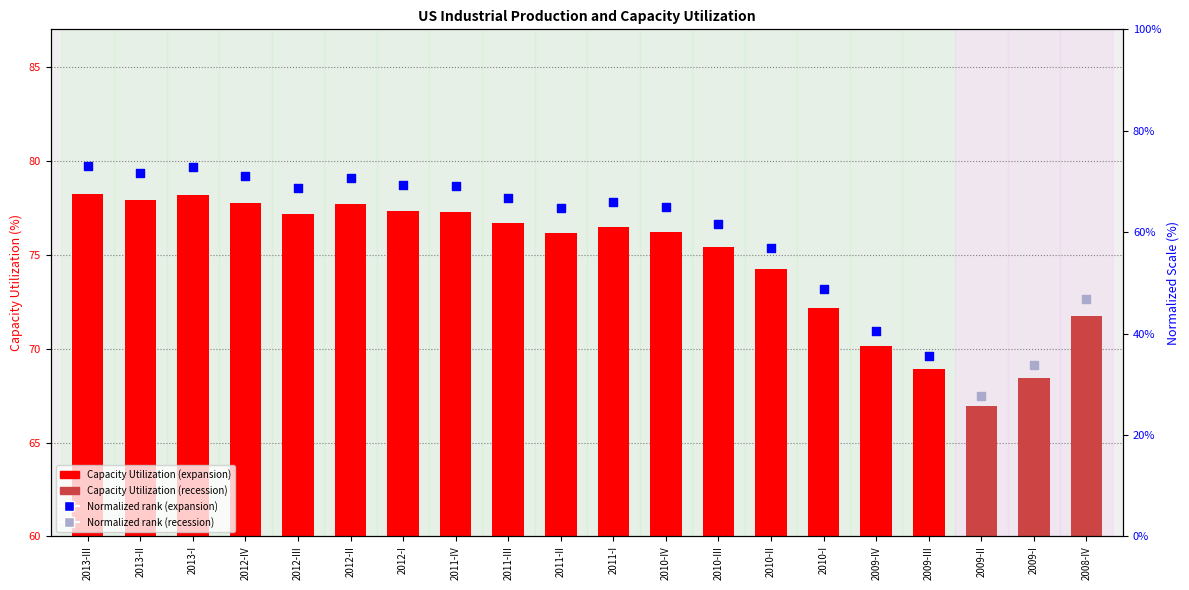

What is the ratio of the value at 2012-I to the value at 2008-IV?

1.5